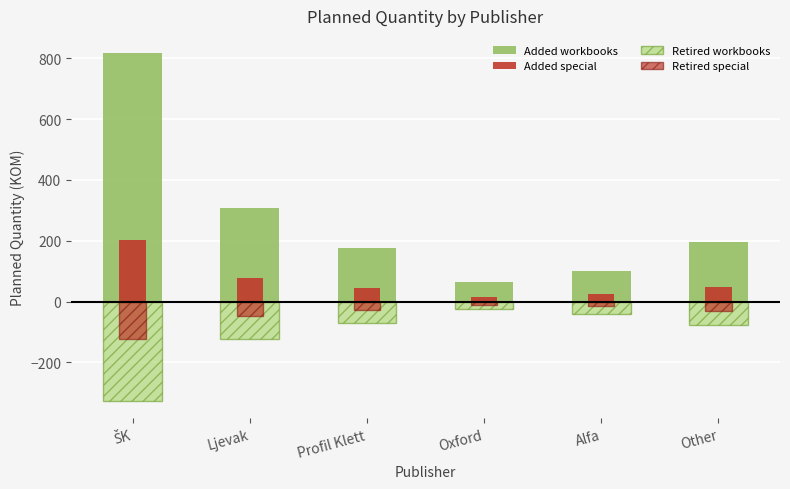

Which category has the highest value across all series?

ŠK